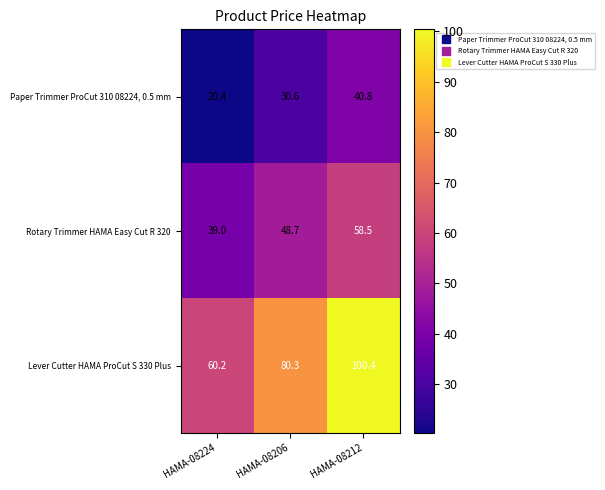

What is the lowest value of the Rotary Trimmer HAMA Easy Cut R 320 series?

39.0